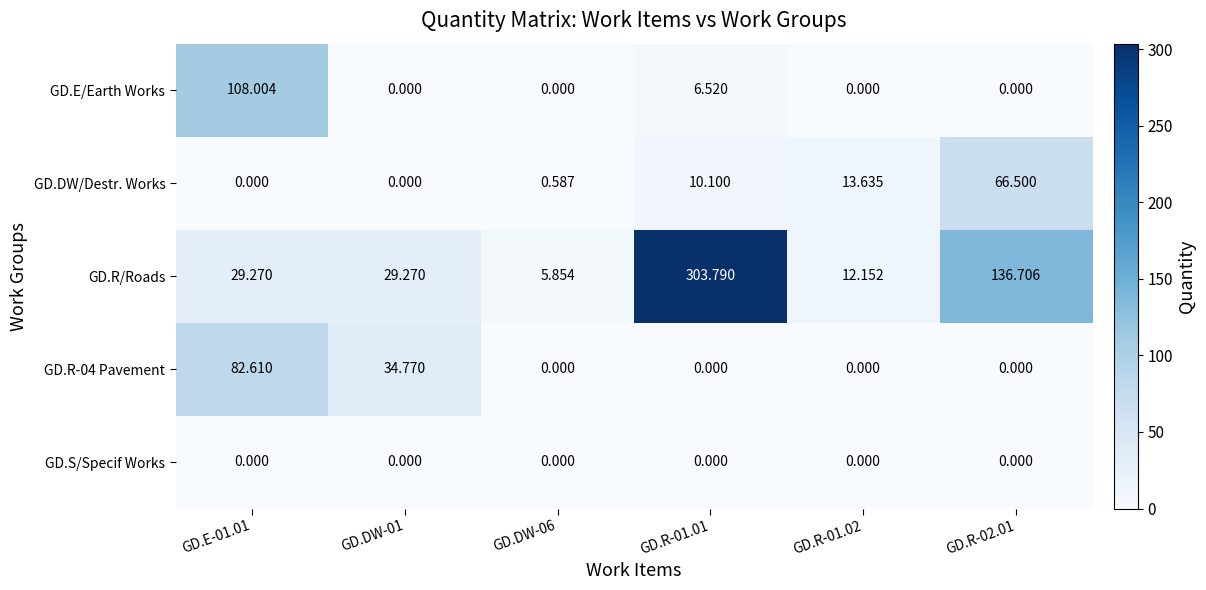

Which series has the largest total across all categories?

GD.R/Roads